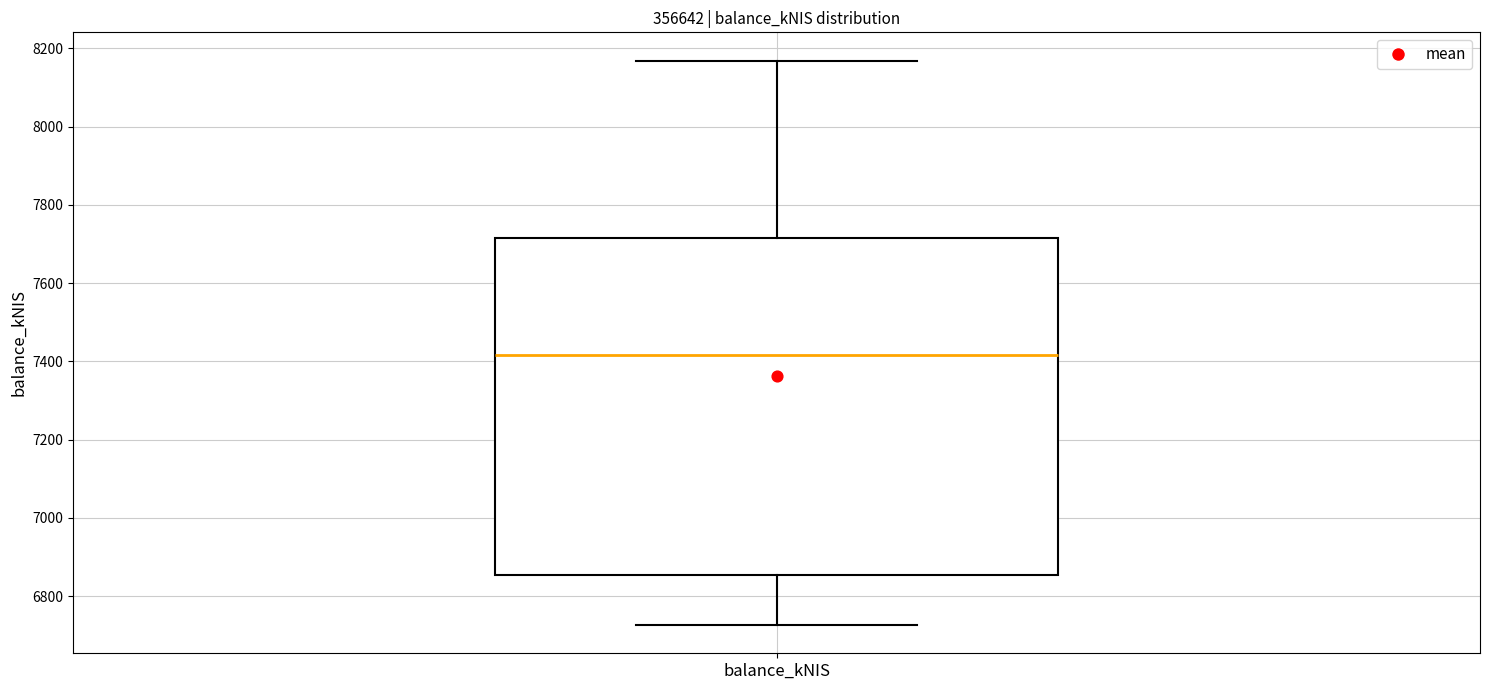

Read this box plot against the y-axis: the position of the median line, the range covered by the box, and the ends of both whiskers. The values are not printed on the chart, so give them approximately, as read against the axis.

median 7420, box 6860 to 7720, whiskers 6720 to 8160